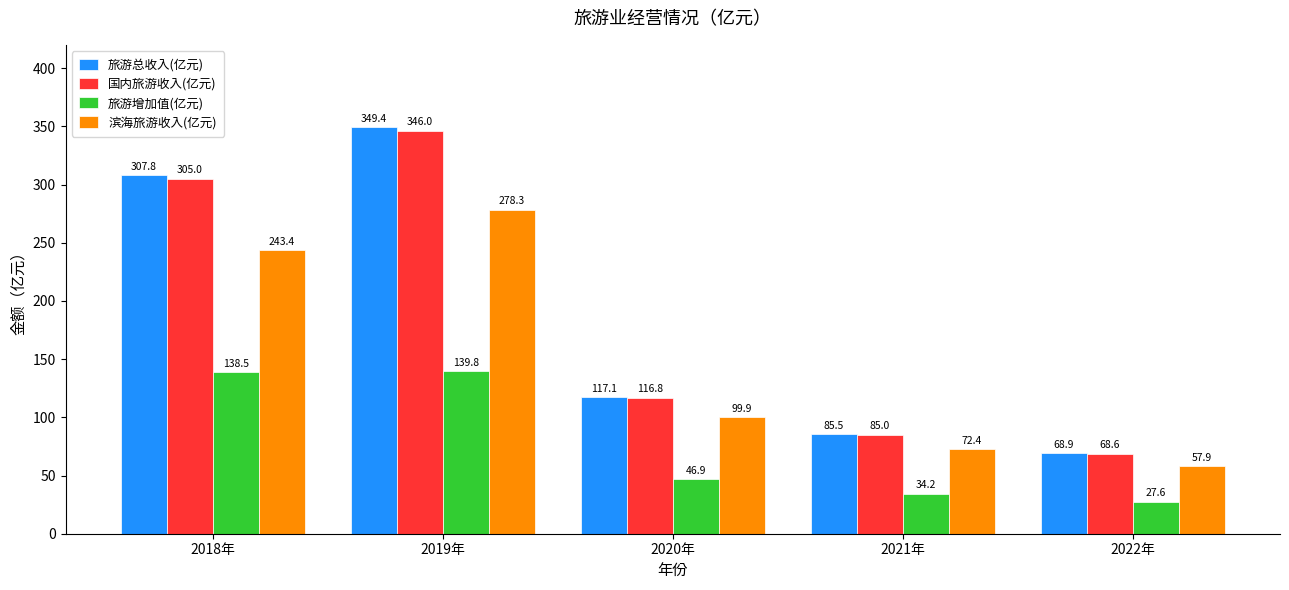

What is the difference between the maximum and minimum values in the 国内旅游收入(亿元) series?

277.5